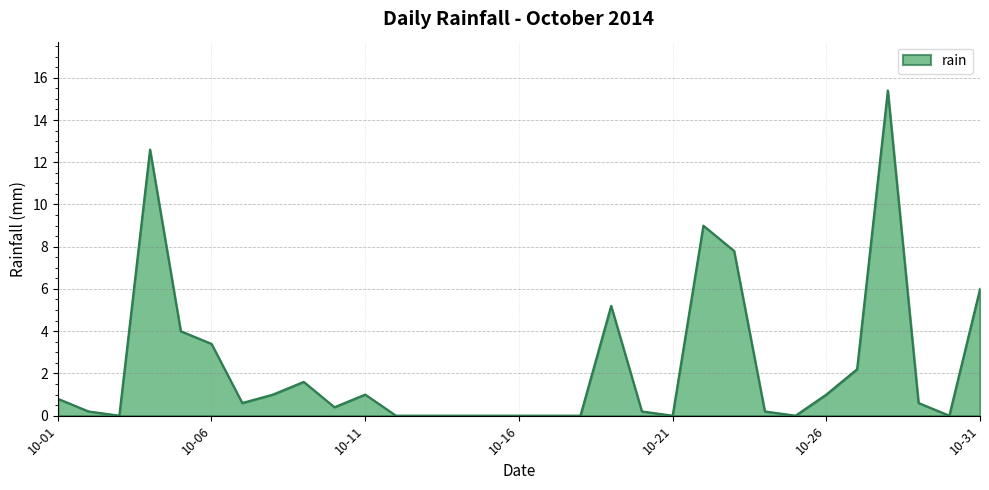

What is the maximum value shown in the chart?

15.4